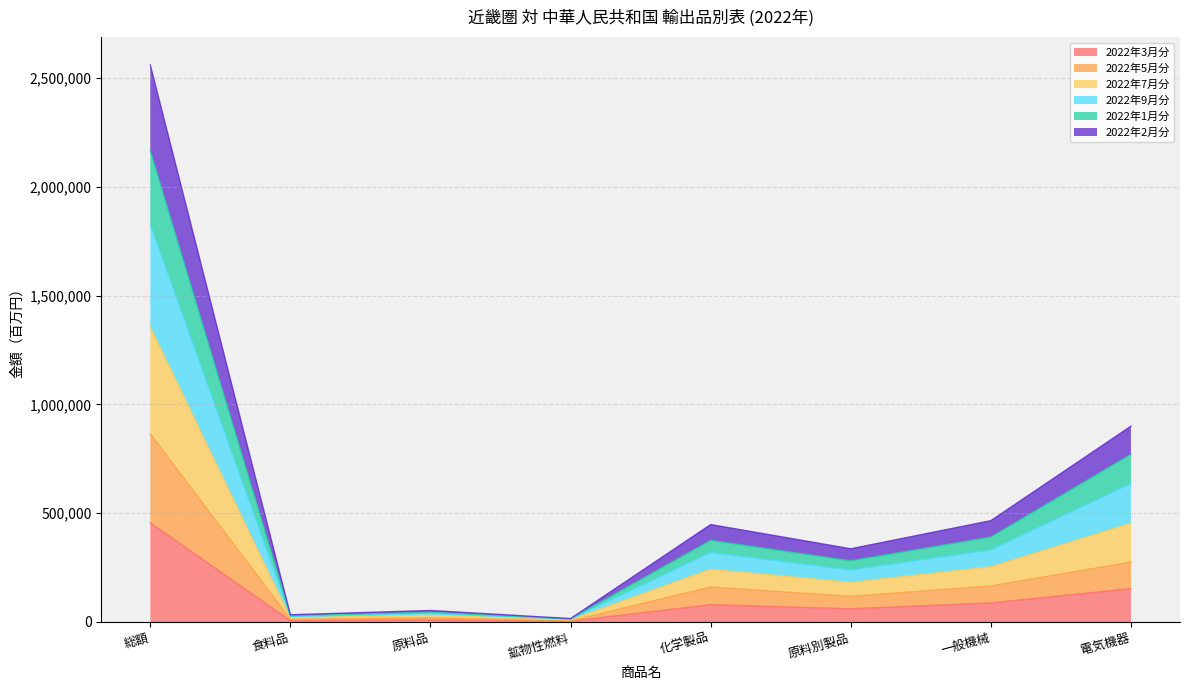

At which label does 2022年9月分 reach its peak?

総額